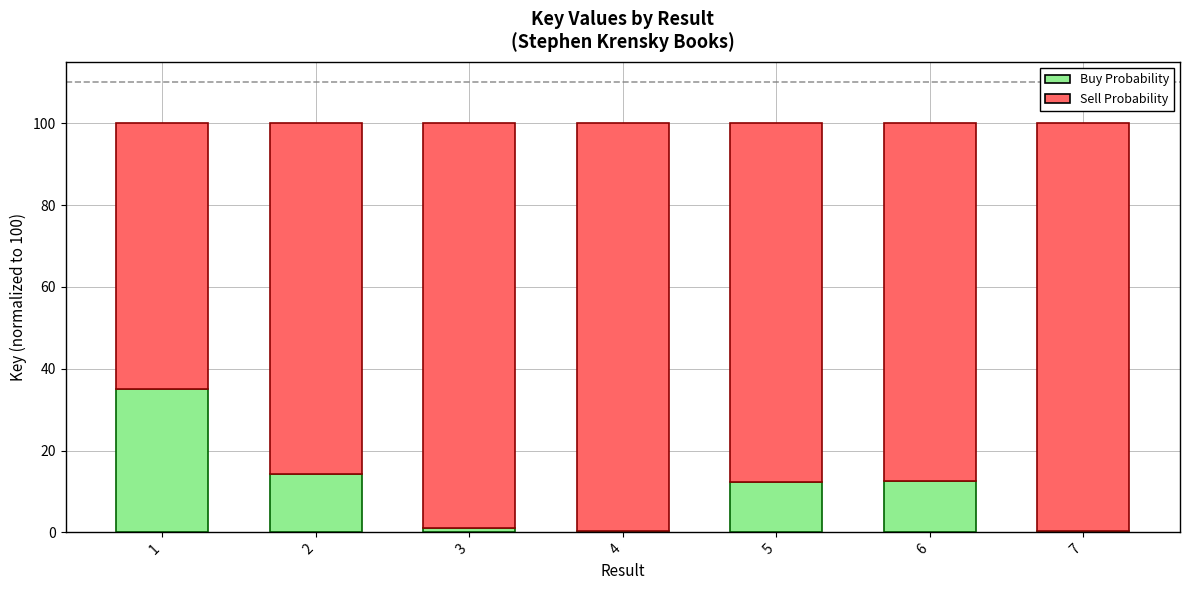

How many categories are shown in the chart?

7